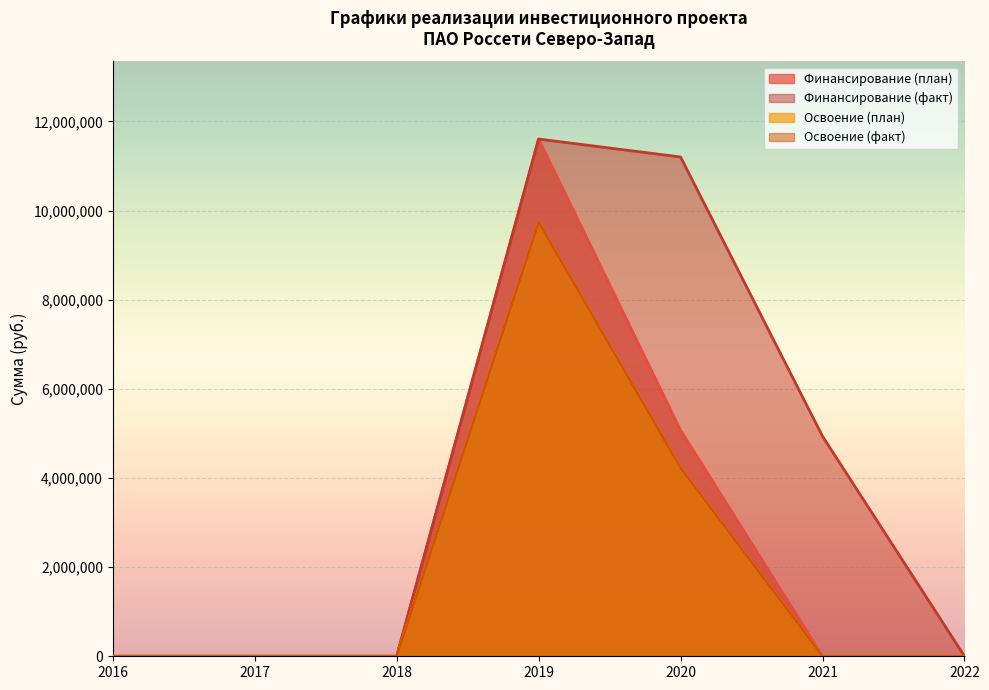

How many values in Финансирование (план) are above zero?

2